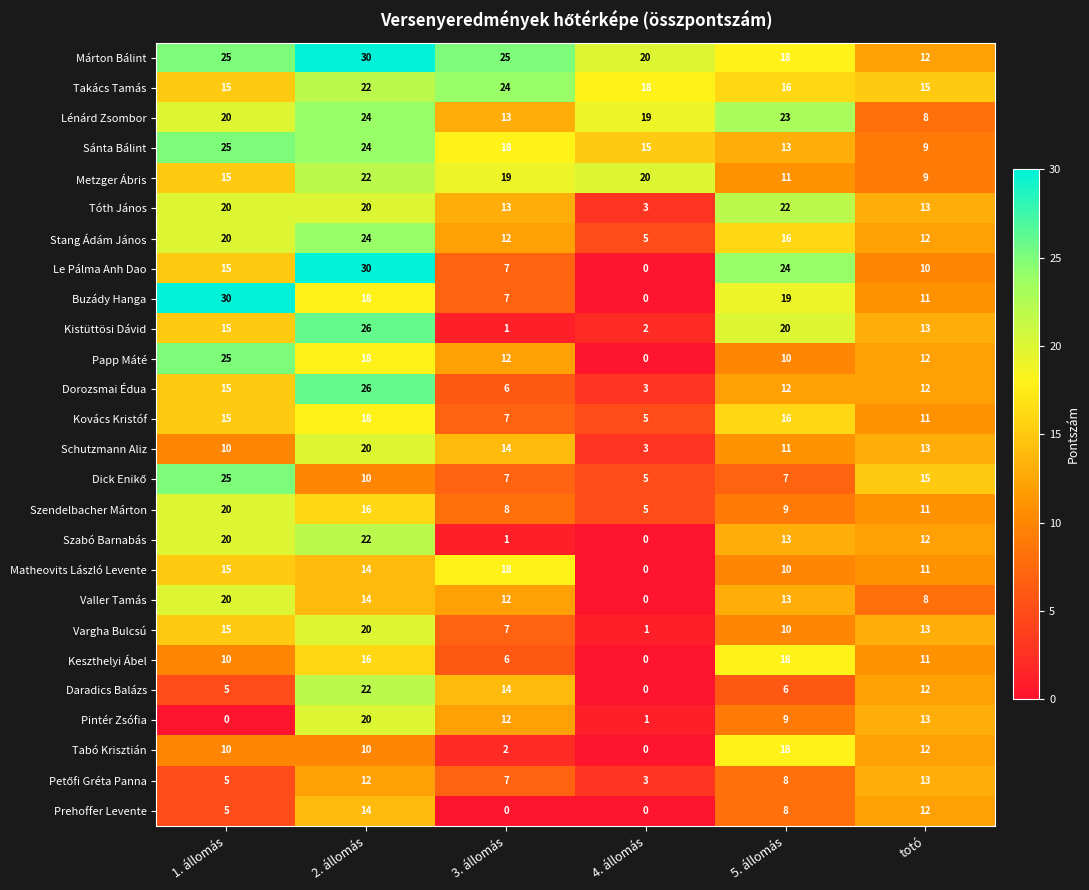

What is the difference between the maximum and second lowest values in the Matheovits László Levente series?

8